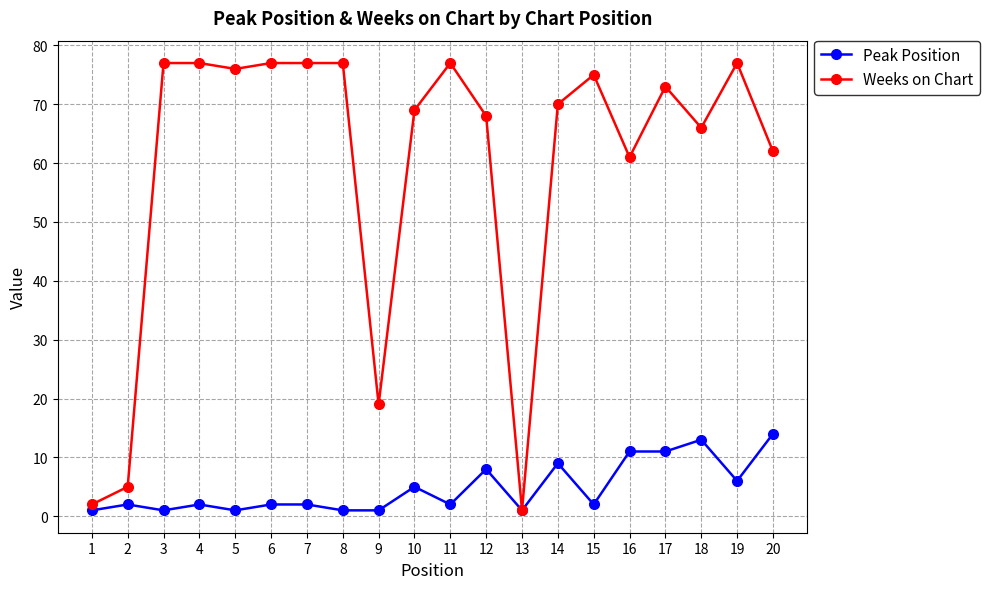

Where is Weeks on Chart nearest to the value 39?

9